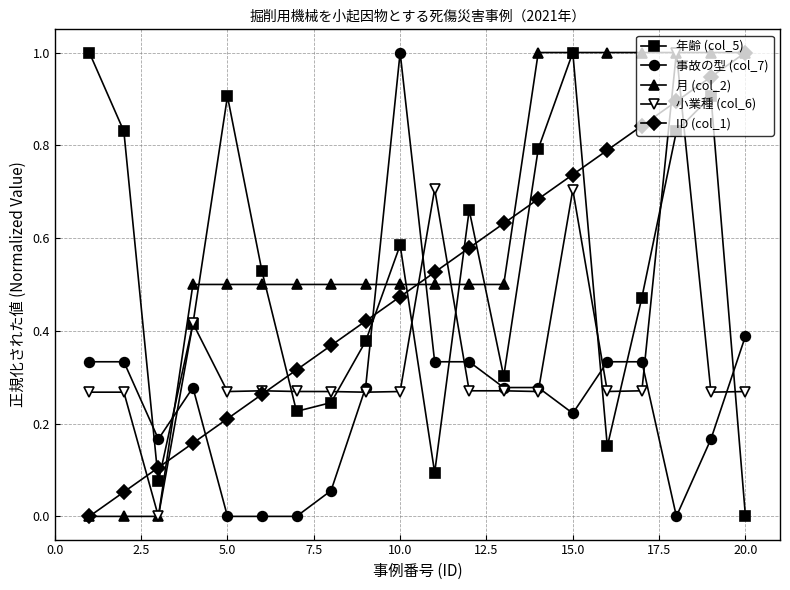

What is the highest value of the 小業種 (col_6) series?

1.0